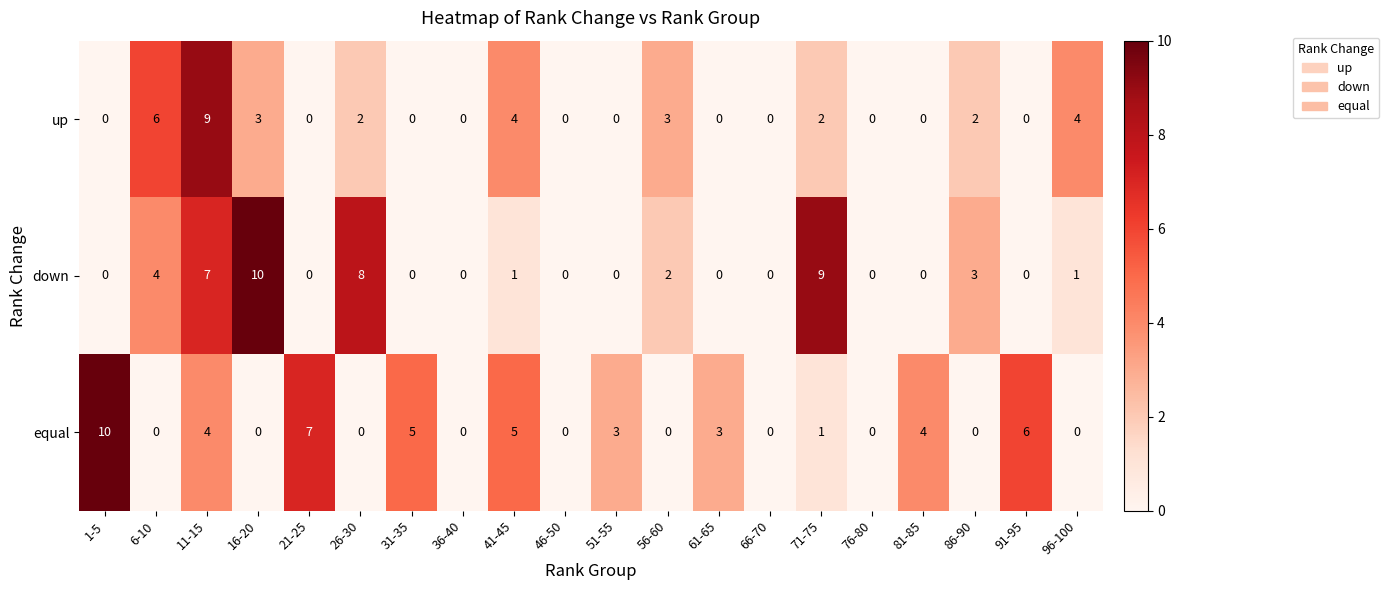

Which series changed the most between 41-45 and 46-50?

equal